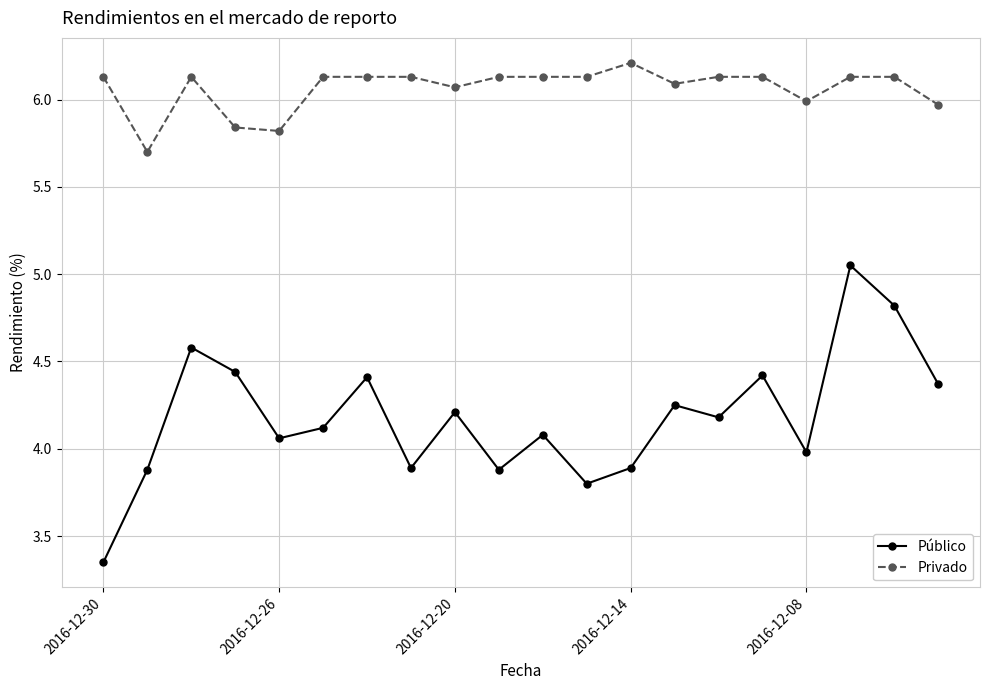

At how many categories does at least one series exceed 5?

20